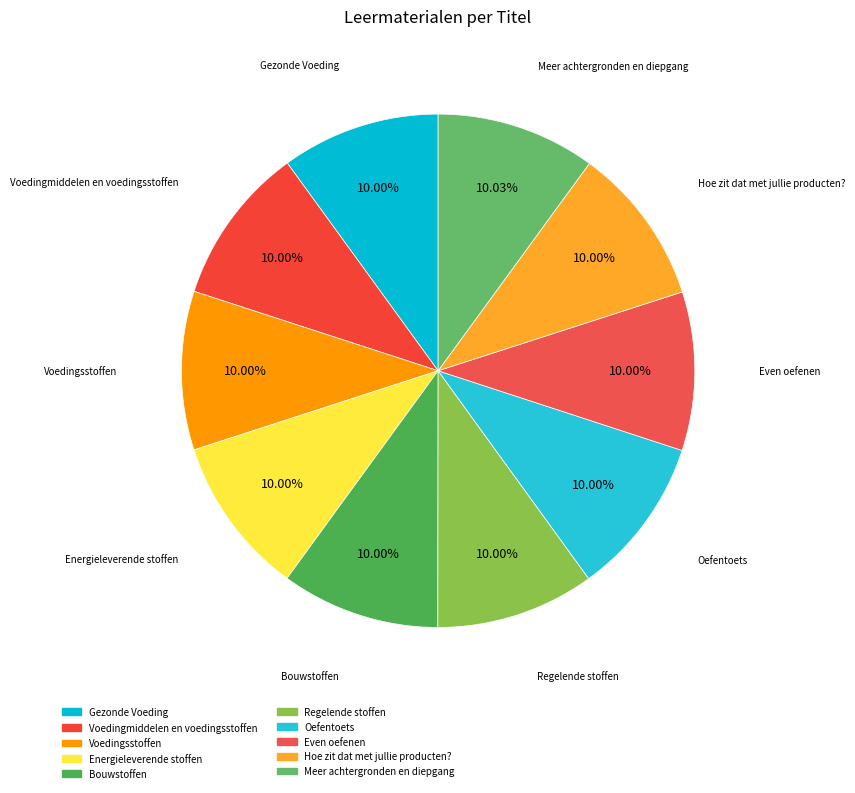

Combined, what portion of the pie is Hoe zit dat met jullie producten? and Bouwstoffen?

20.0%